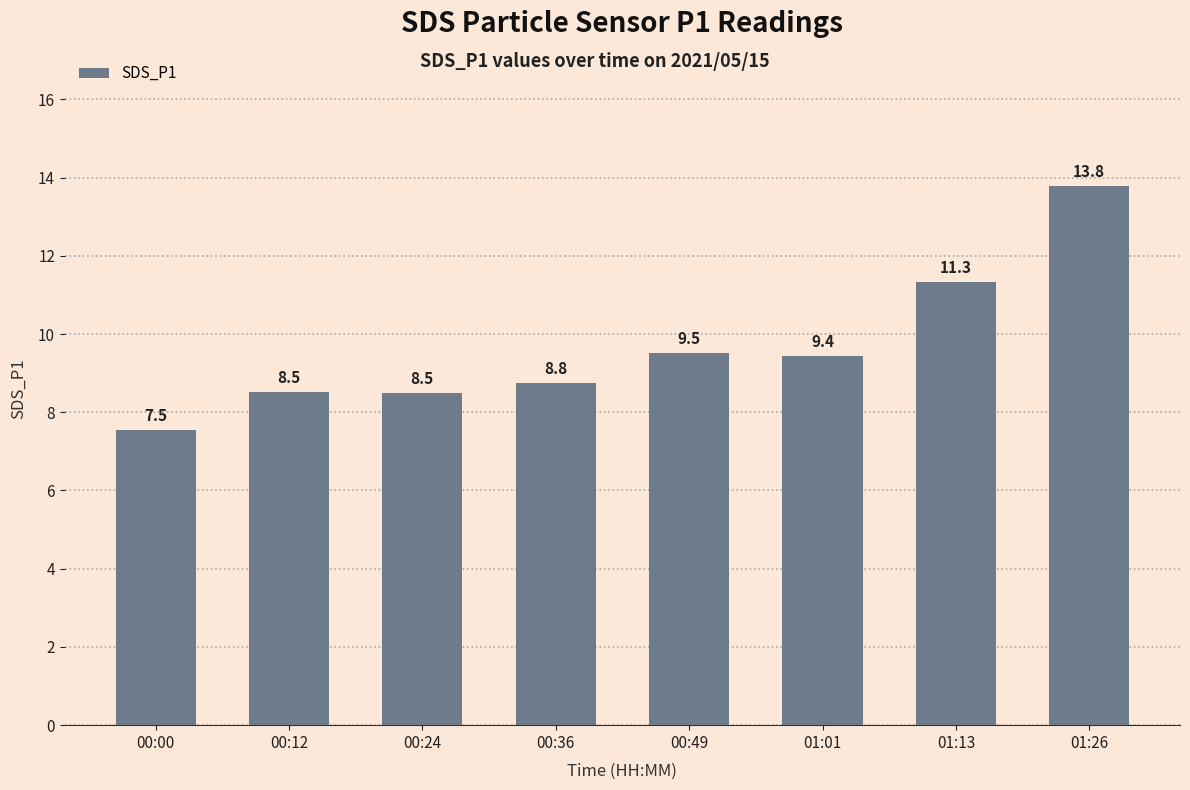

Which has a higher value, 00:49 or 00:12?

00:49